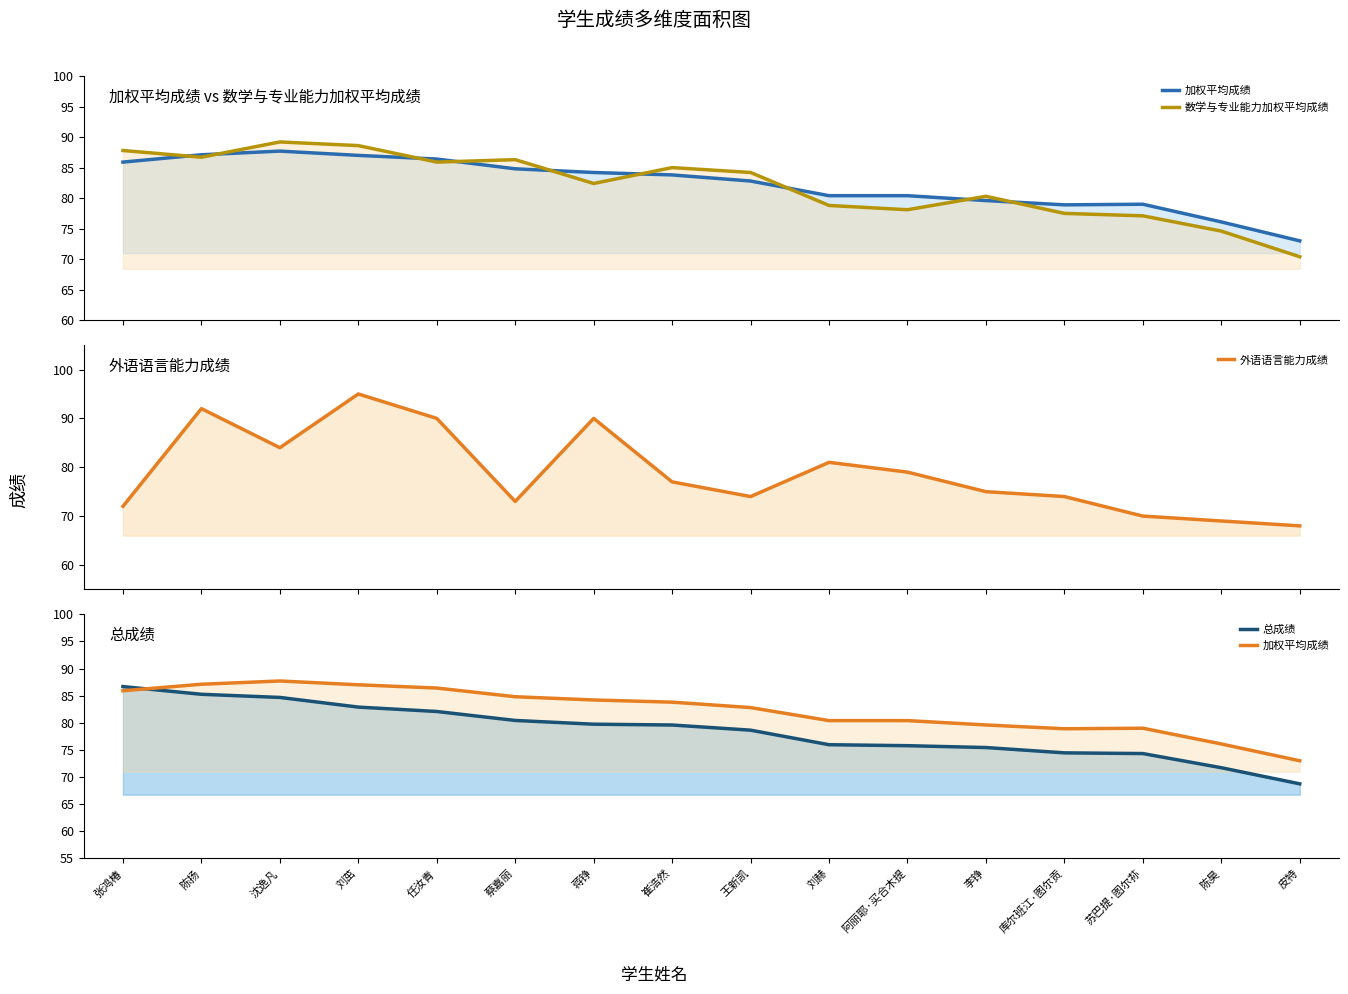

Where does the 数学与专业能力加权平均成绩 series first go above 84?

张鸿椿